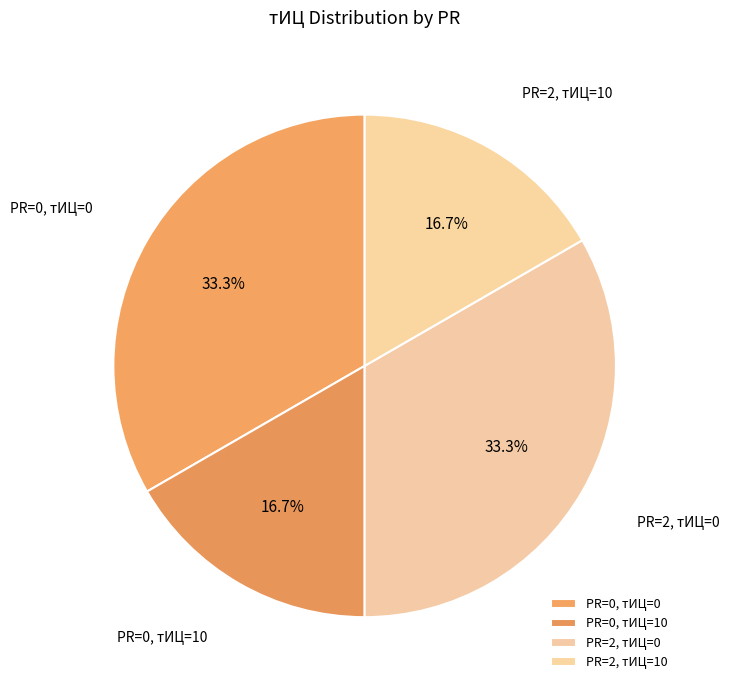

Is there any slice that represents more than half of the pie?

No